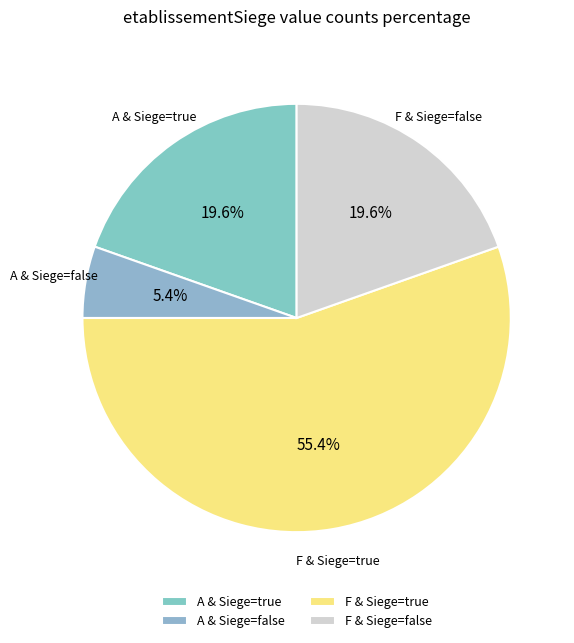

What portion of the pie excludes A & Siege=false?

94.6%